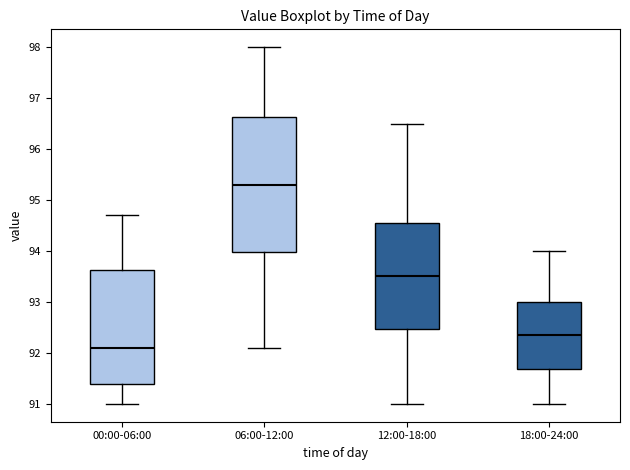

Which box's median line is the highest?

06:00-12:00